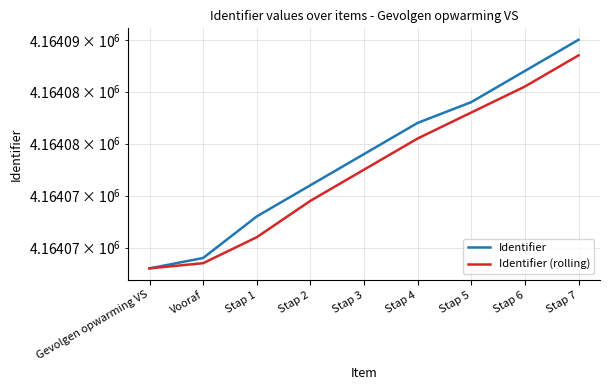

Reading right to left, transcribe all the data shown in this chart.

Identifier: Stap 7=4164090.0	Stap 6=4164087.0	Stap 5=4164084.0	Stap 4=4164082.0	Stap 3=4164079.0	Stap 2=4164076.0	Stap 1=4164073.0	Vooraf=4164069.0	Gevolgen opwarming VS=4164068.0
Identifier (rolling): Stap 7=4164088.5	Stap 6=4164085.5	Stap 5=4164083.0	Stap 4=4164080.5	Stap 3=4164077.5	Stap 2=4164074.5	Stap 1=4164071.0	Vooraf=4164068.5	Gevolgen opwarming VS=4164068.0